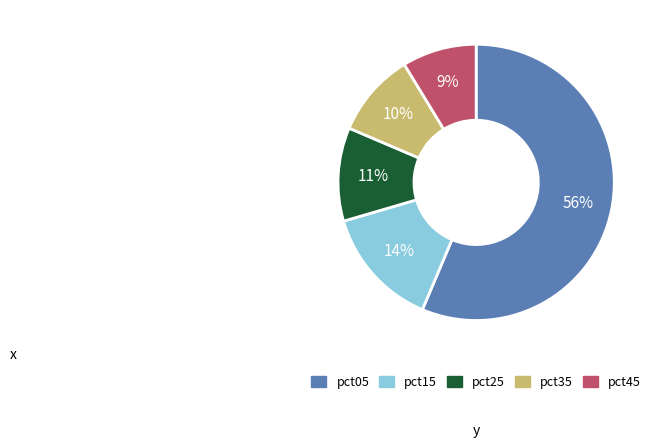

To the nearest percent, what is the average slice percentage?

20%